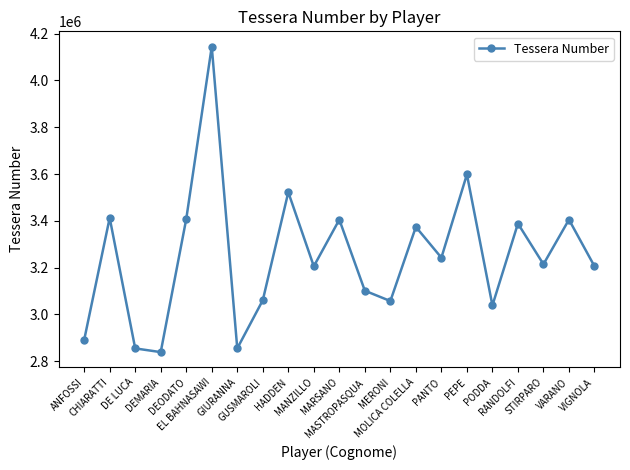

What is the average value?

3248650